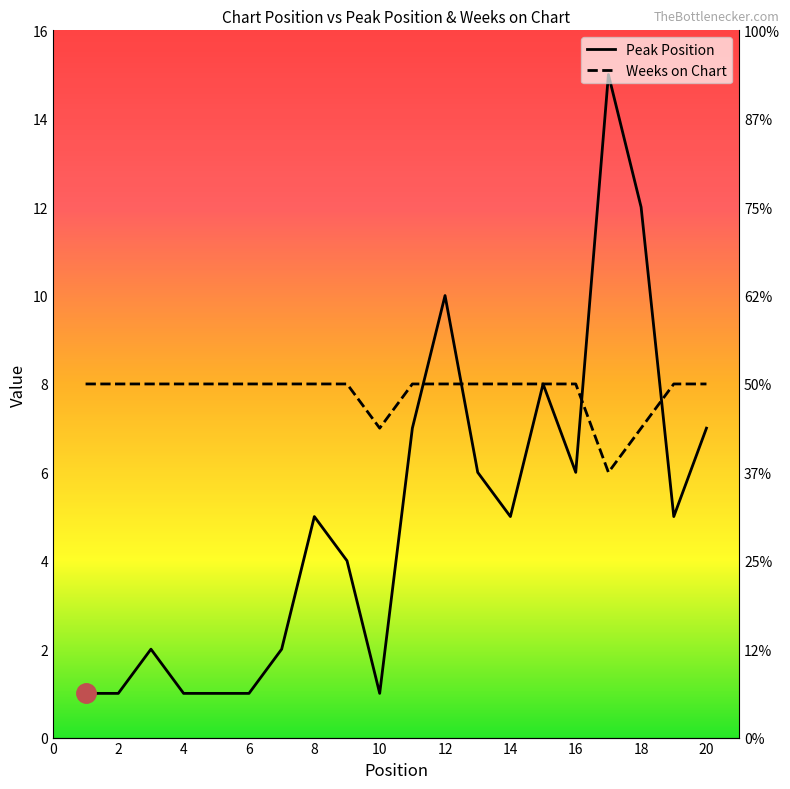

Where do Peak Position and Weeks on Chart first cross each other?

11 and 12